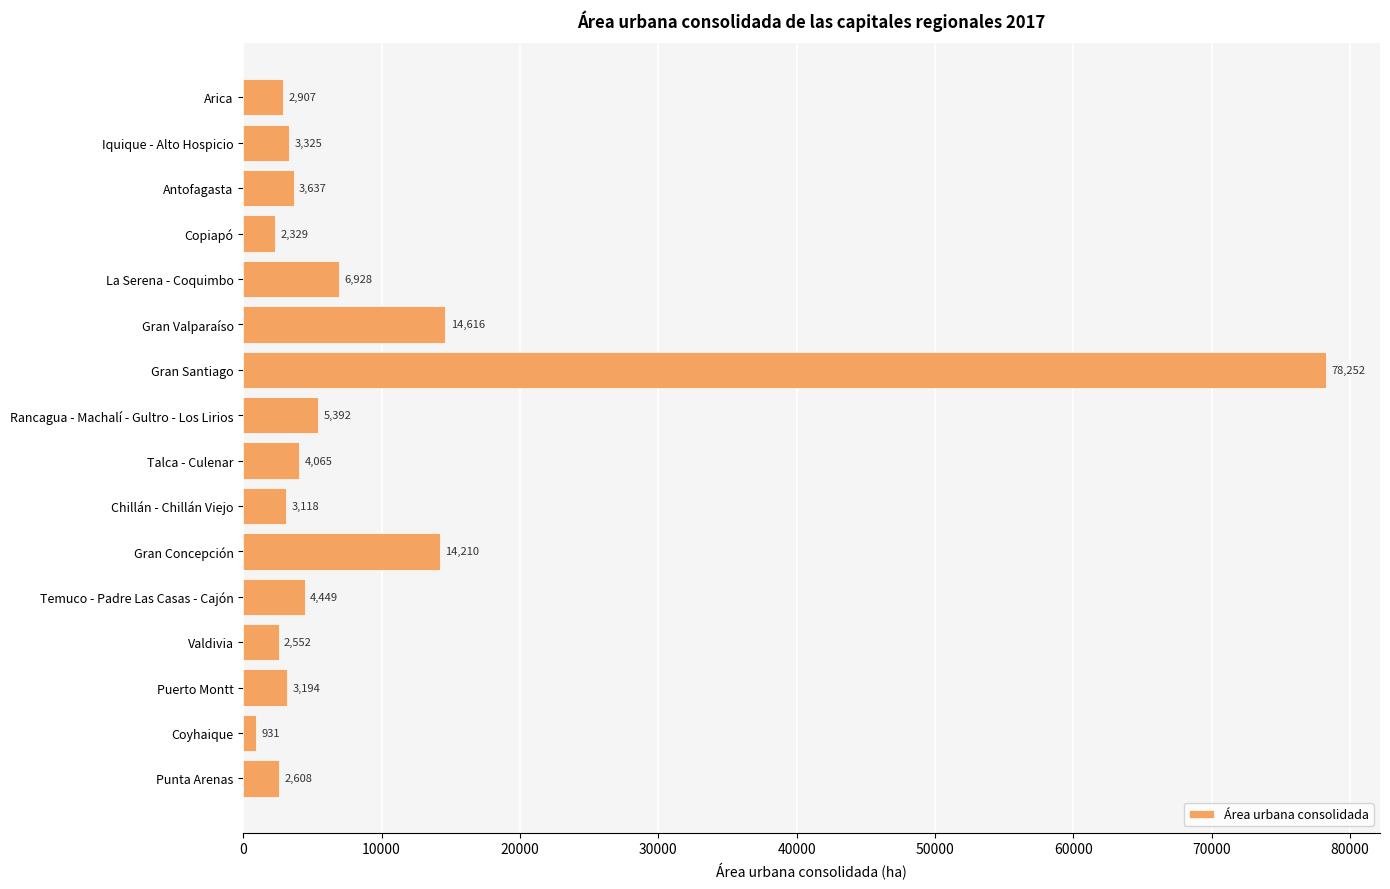

Is it true that the value at Gran Concepción is 14210?

True